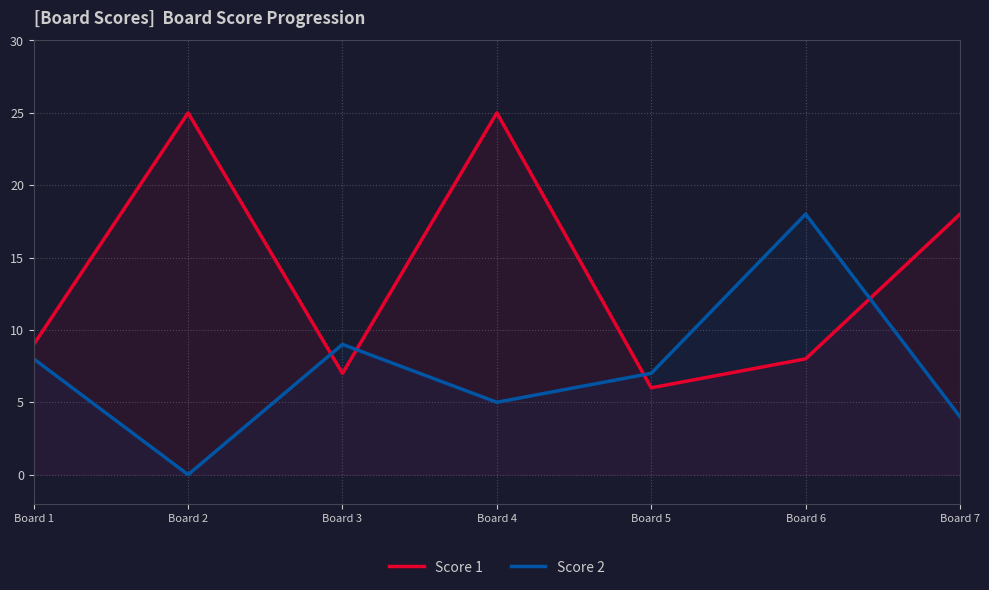

How many interior local valleys does the Score 2 series have?

2